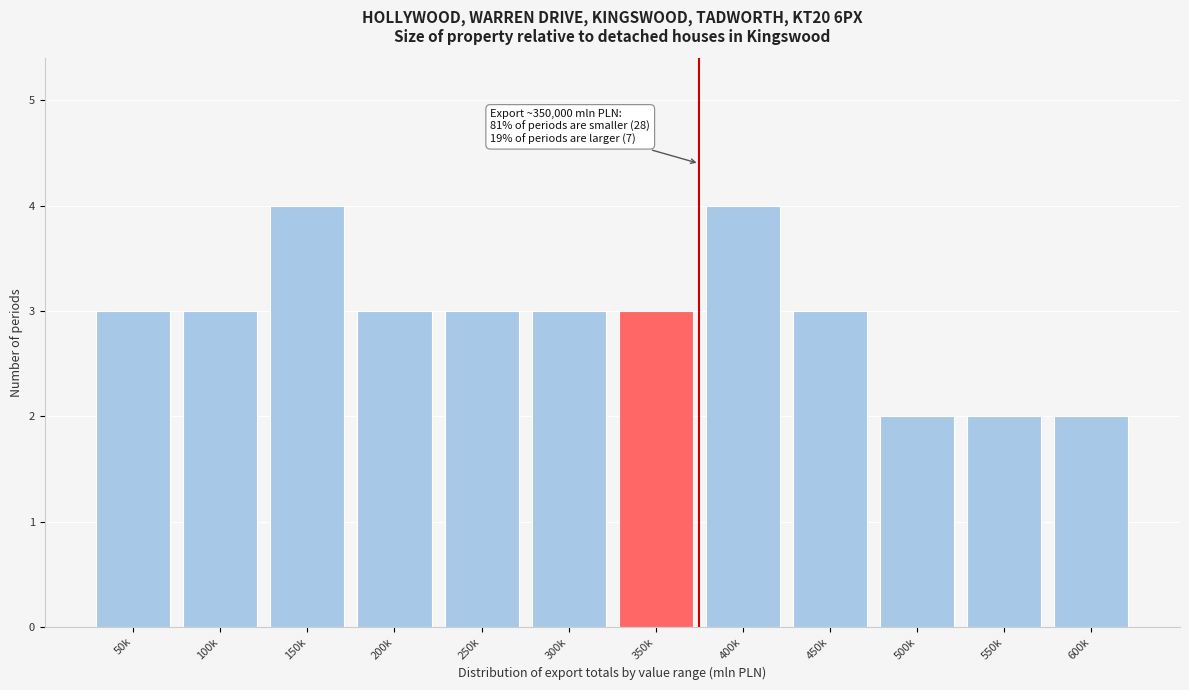

Reading left to right, what are all the values shown in this chart?

50k=3	100k=3	150k=4	200k=3	250k=3	300k=3	350k=3	400k=4	450k=3	500k=2	550k=2	600k=2